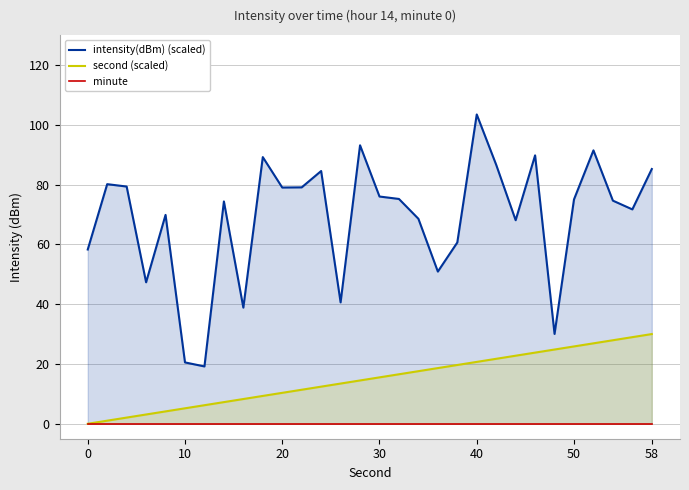

Reading left to right, transcribe all the data shown in this chart.

intensity(dBm) (scaled): 58.3	80.1	79.3	47.3	69.8	20.5	19.2	74.3	38.8	89.2	79.0	79.1	84.5	40.6	93.1	76.0	75.2	68.5	50.9	60.6	103.4	86.6	68.1	89.8	30.0	75.0	91.4	74.6	71.7	85.2
second (scaled): 0.0	1.0	2.1	3.1	4.1	5.2	6.2	7.2	8.3	9.3	10.3	11.4	12.4	13.4	14.5	15.5	16.6	17.6	18.6	19.7	20.7	21.7	22.8	23.8	24.8	25.9	26.9	27.9	29.0	30.0
minute: 0.0	0.0	0.0	0.0	0.0	0.0	0.0	0.0	0.0	0.0	0.0	0.0	0.0	0.0	0.0	0.0	0.0	0.0	0.0	0.0	0.0	0.0	0.0	0.0	0.0	0.0	0.0	0.0	0.0	0.0